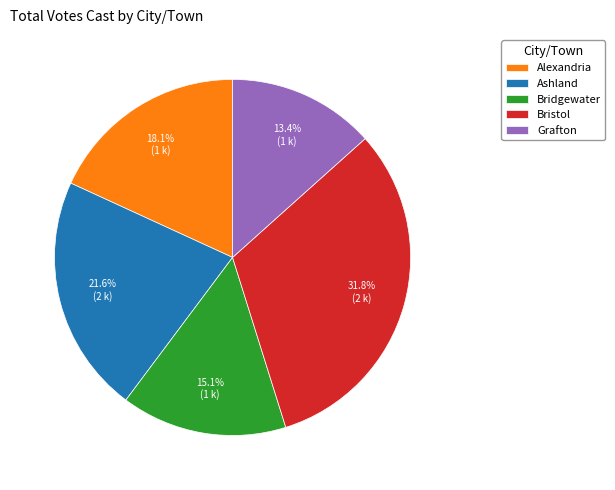

Between Bridgewater and Grafton, which is larger?

Bridgewater